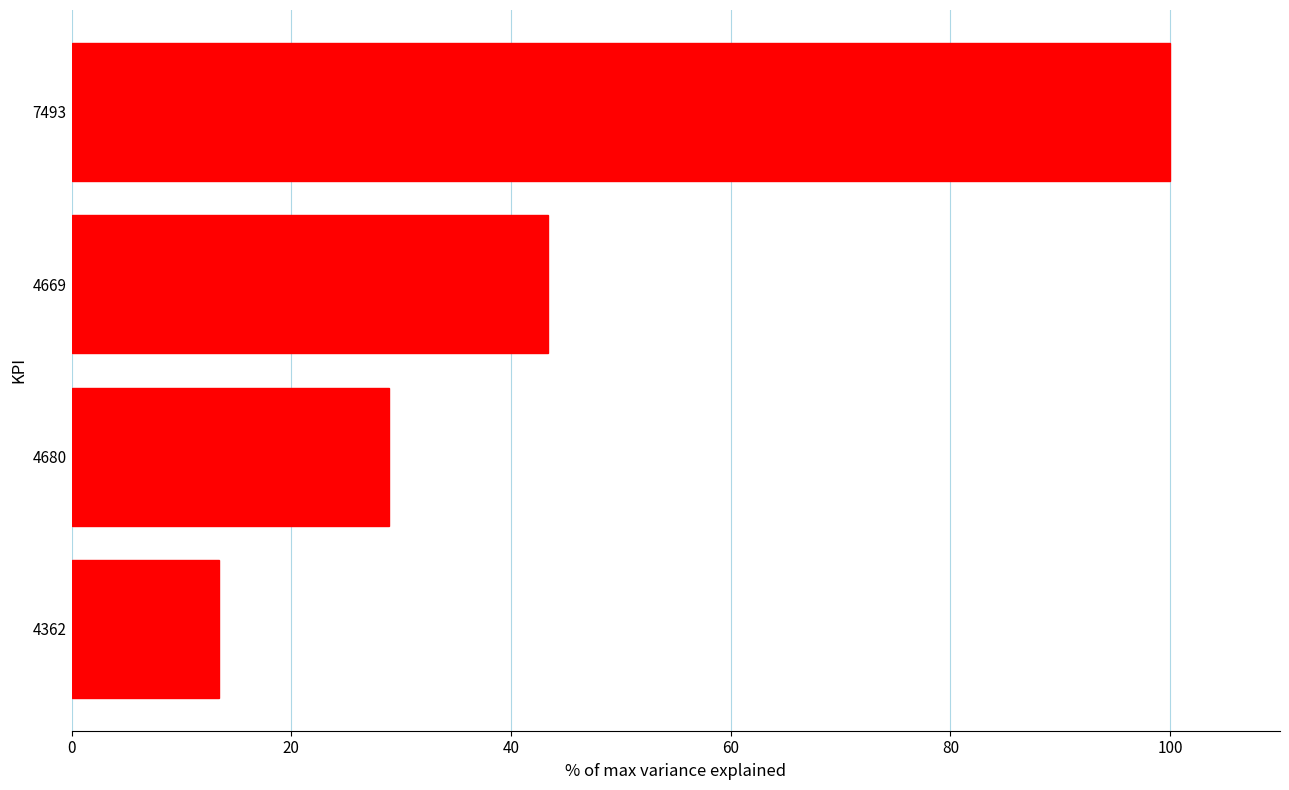

What is the average value?

46.4